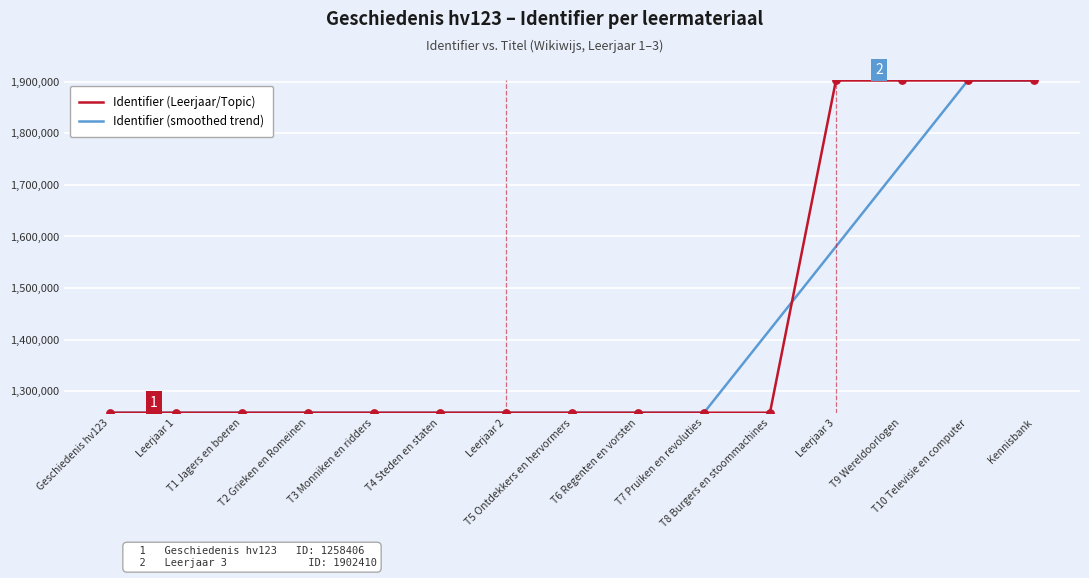

What is the greatest value displayed?

1902417